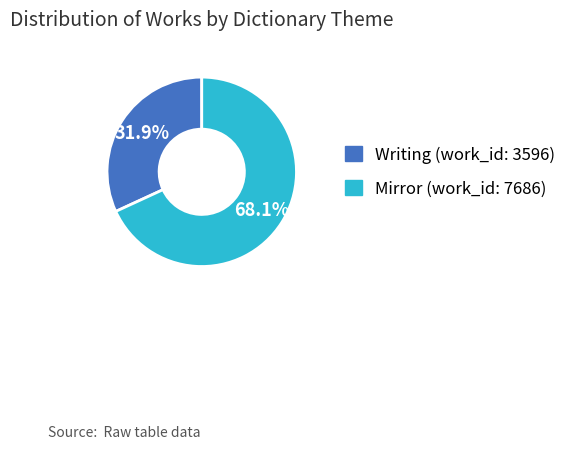

Rank the categories by value from lowest to highest.

Writing (work_id: 3596), Mirror (work_id: 7686)